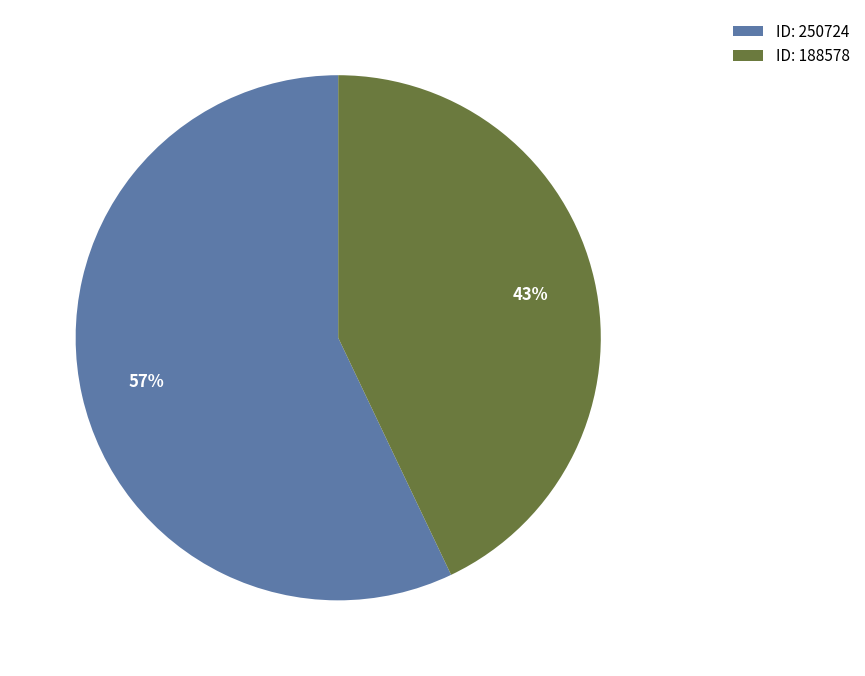

Which has a higher value, ID: 188578 or ID: 250724?

ID: 250724